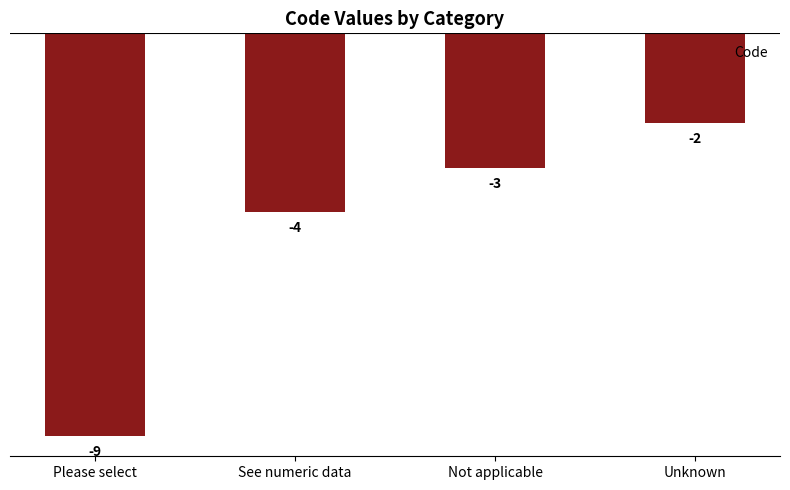

Reading left to right, transcribe all the data shown in this chart.

-9	-4	-3	-2